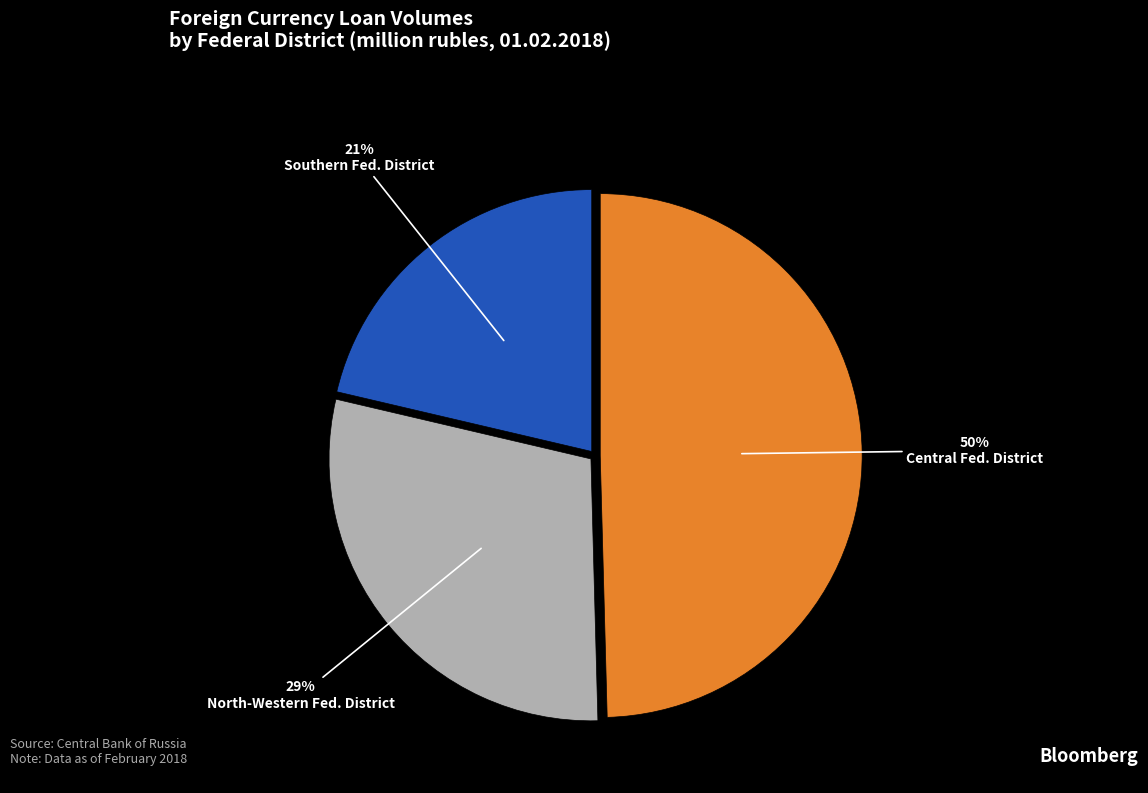

To the nearest percent, what percentage of the pie is Central Fed. District?

50%